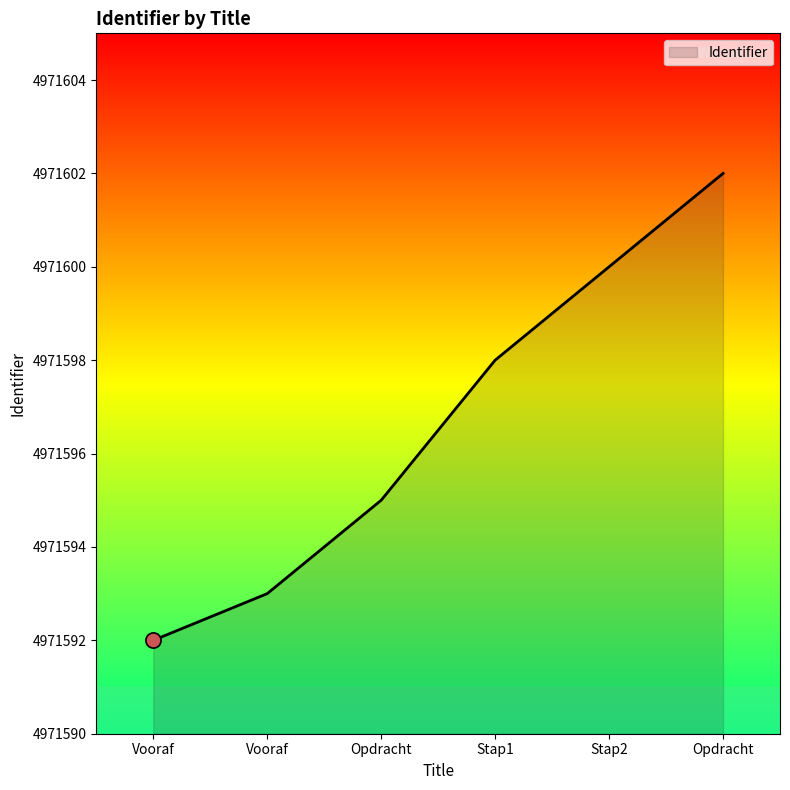

What is the ratio of the value at Vooraf to the value at Opdracht?

1.0